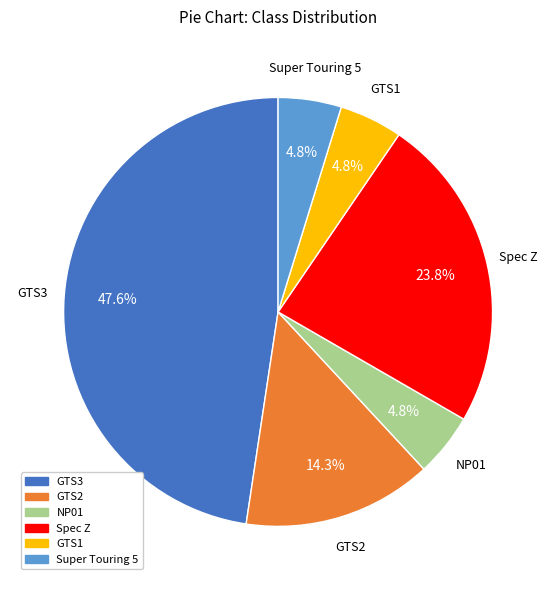

What percentage is the GTS1 slice, to the nearest percent?

5%